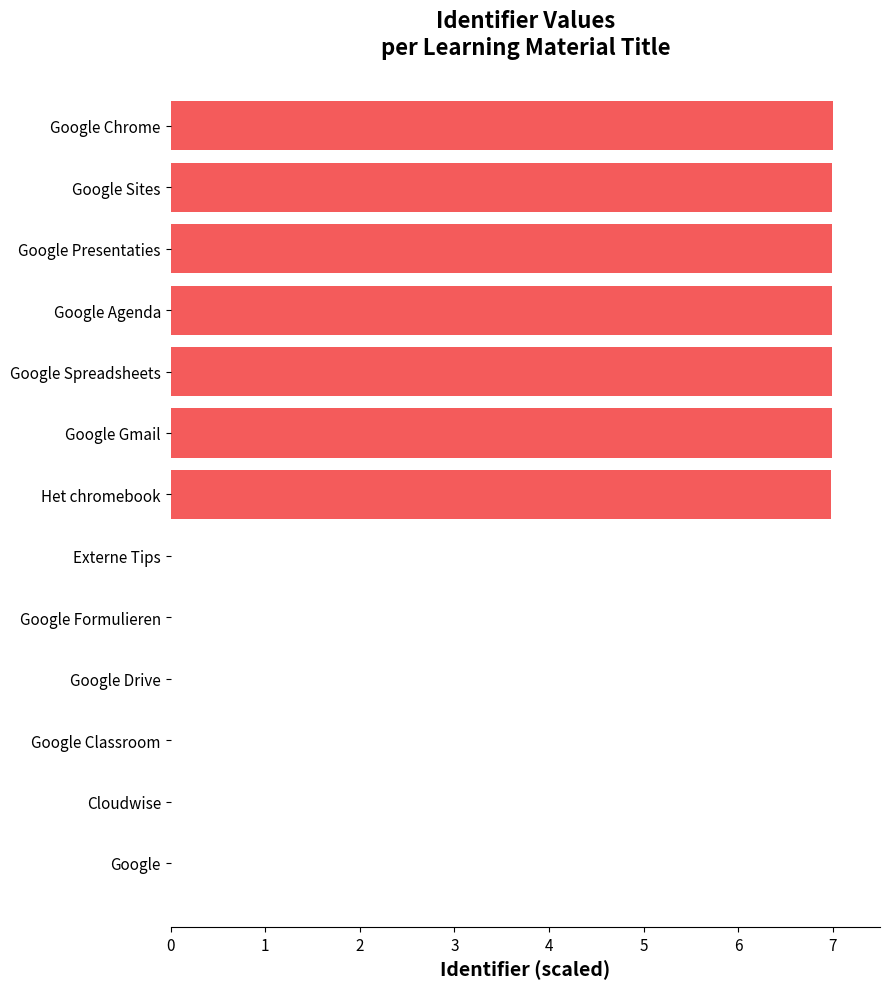

Between Google Gmail and Cloudwise, which is larger?

Google Gmail